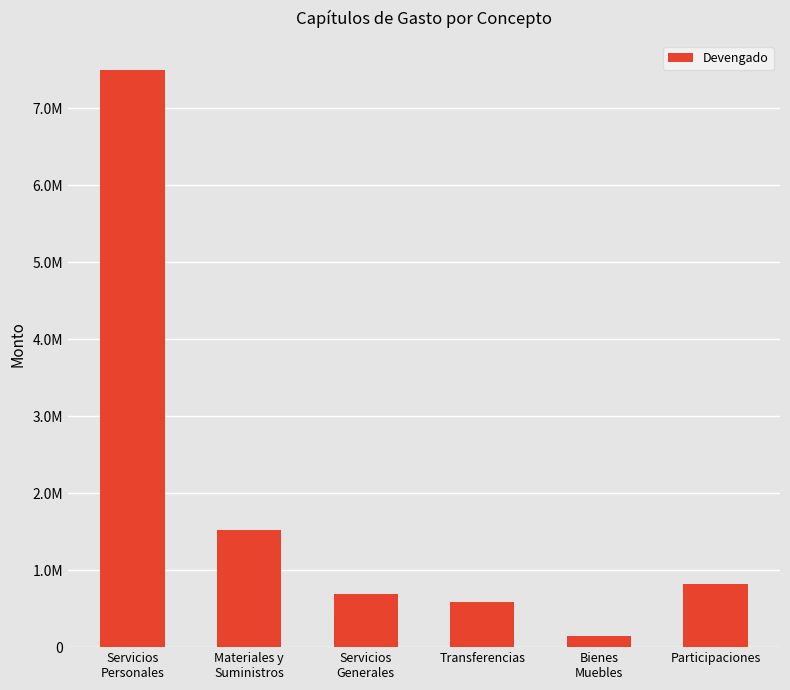

At which label does the data first exceed 823259?

Servicios
Personales